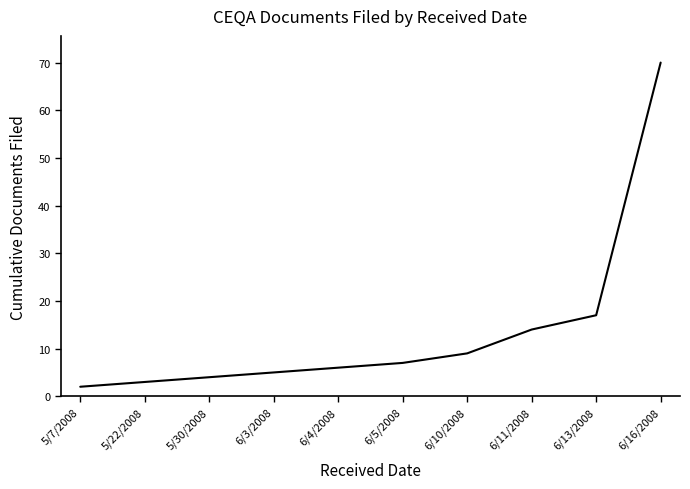

What is the difference between the maximum and minimum values?

68